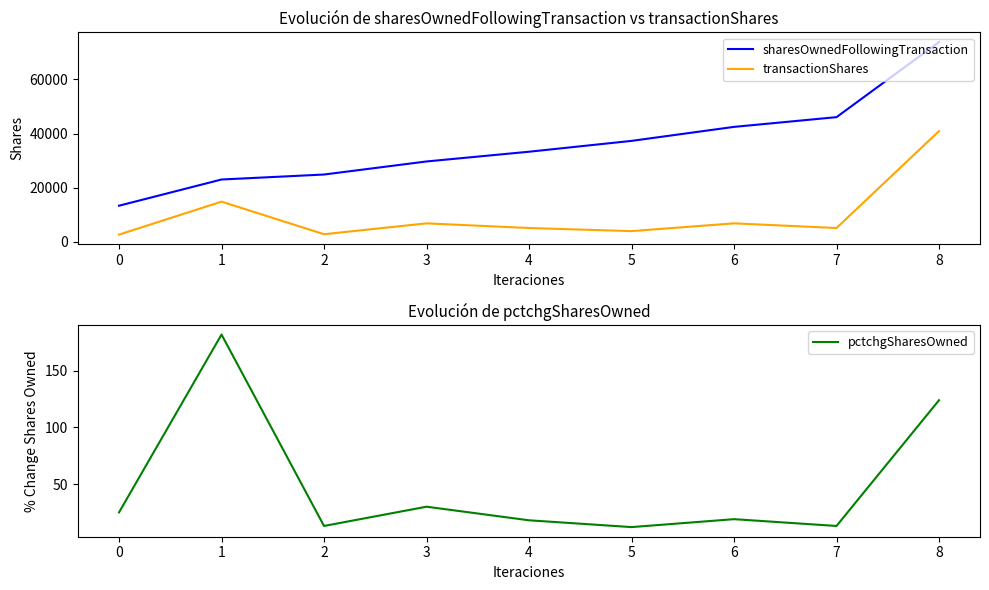

Rank the categories by transactionShares value from lowest to highest.

0, 2, 5, 4, 7, 3, 6, 1, 8